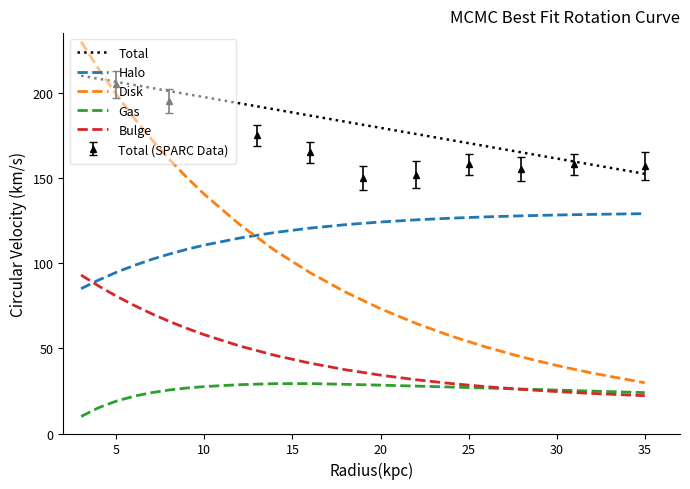

True or false: Total has more than 1 points higher than both neighbors.

False